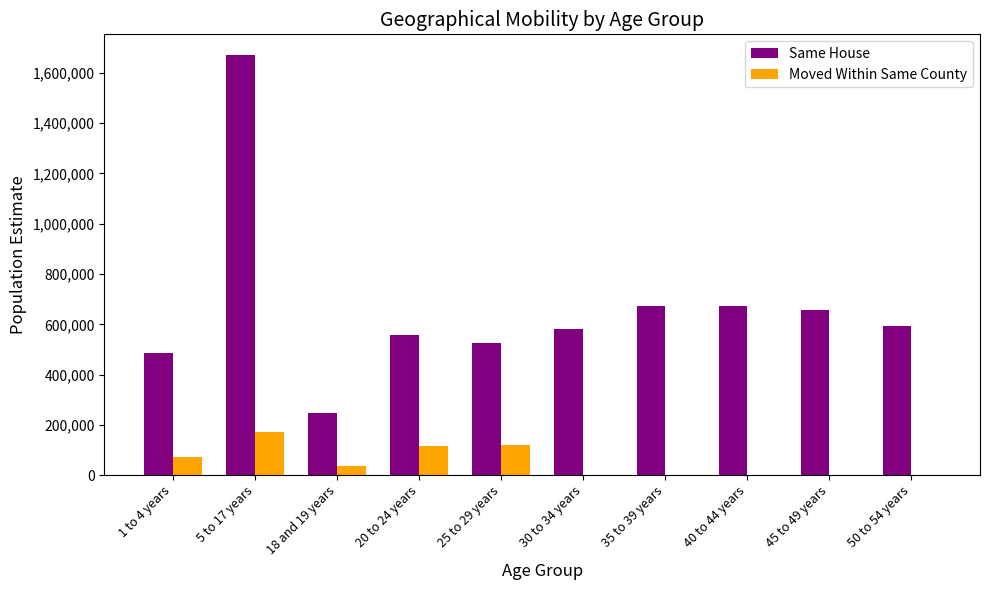

How many groups of bars are there?

10